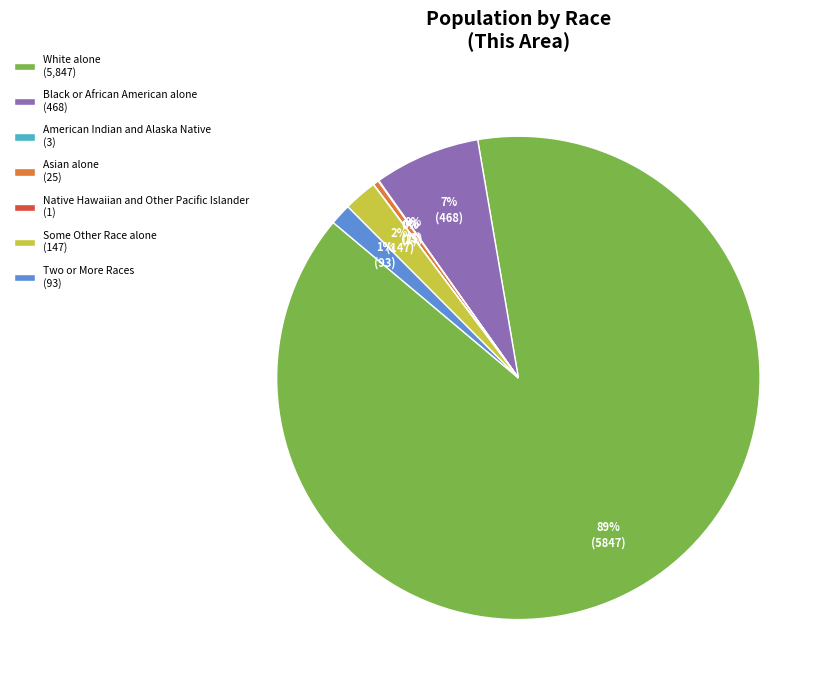

Approximately how many times larger is the value at White alone (5,847) compared to Asian alone (25)?

233.9